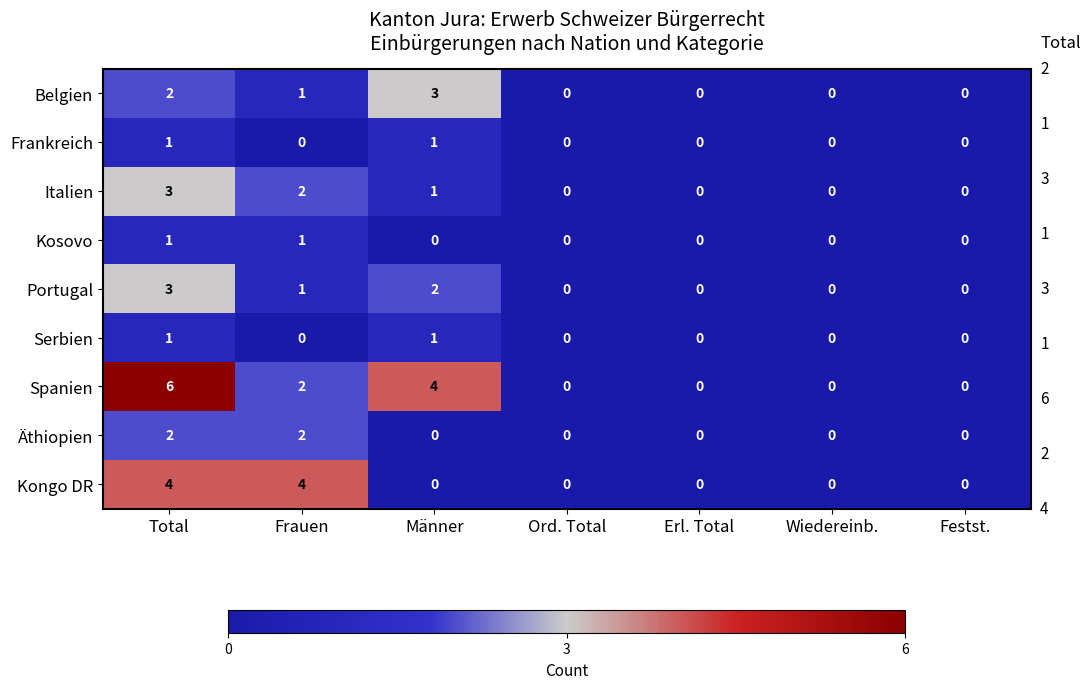

The value of Spanien at Erl. Total is 0. True or false?

True